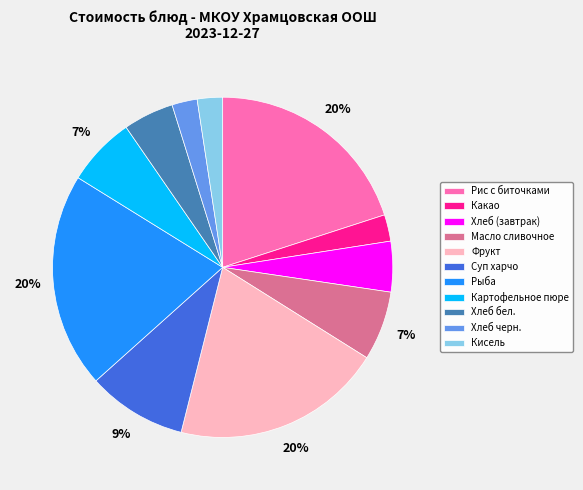

To the nearest percent, what is the difference between the largest and smallest slice percentages?

18%